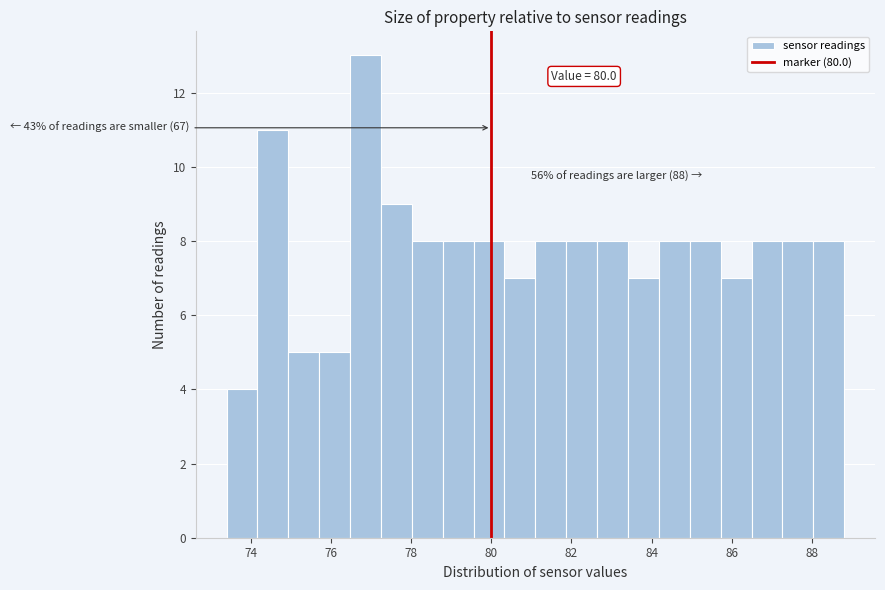

Around what value on the x-axis is the tallest bar? Give the approximate position of its centre, as read against the axis.

76.8